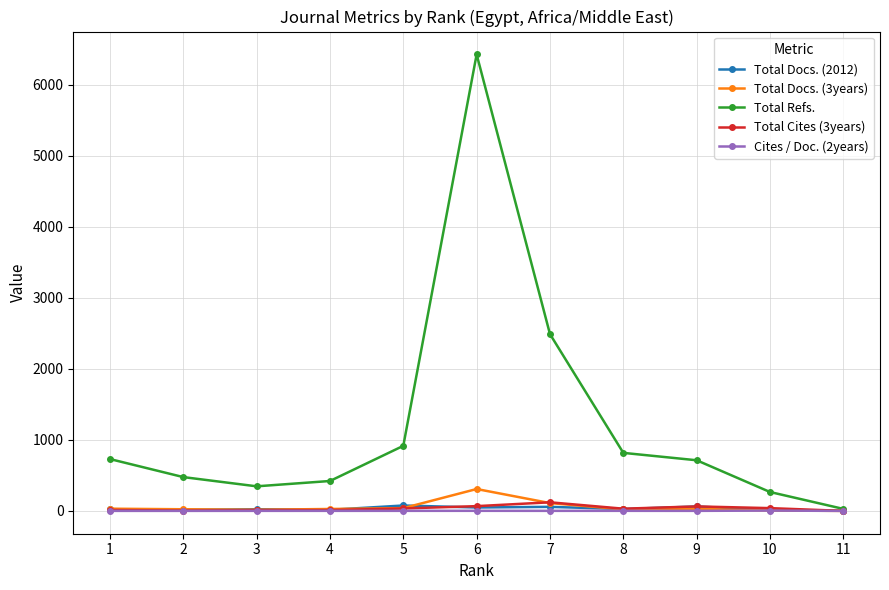

Which series has the largest total across all categories?

Total Refs.